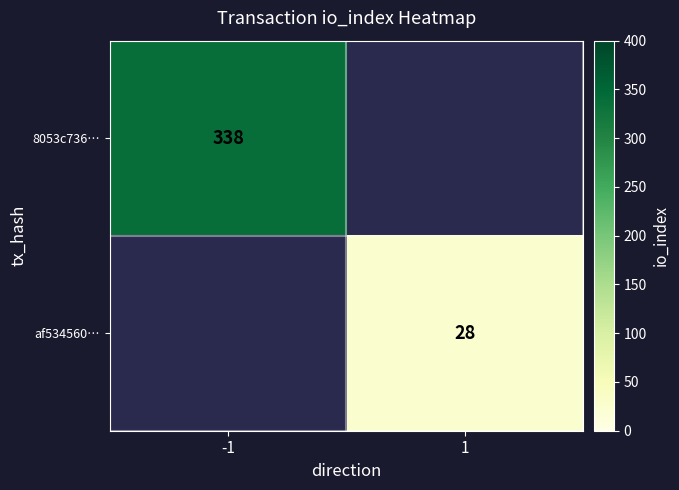

The value of 8053c736… at -1 is 133. True or false?

False